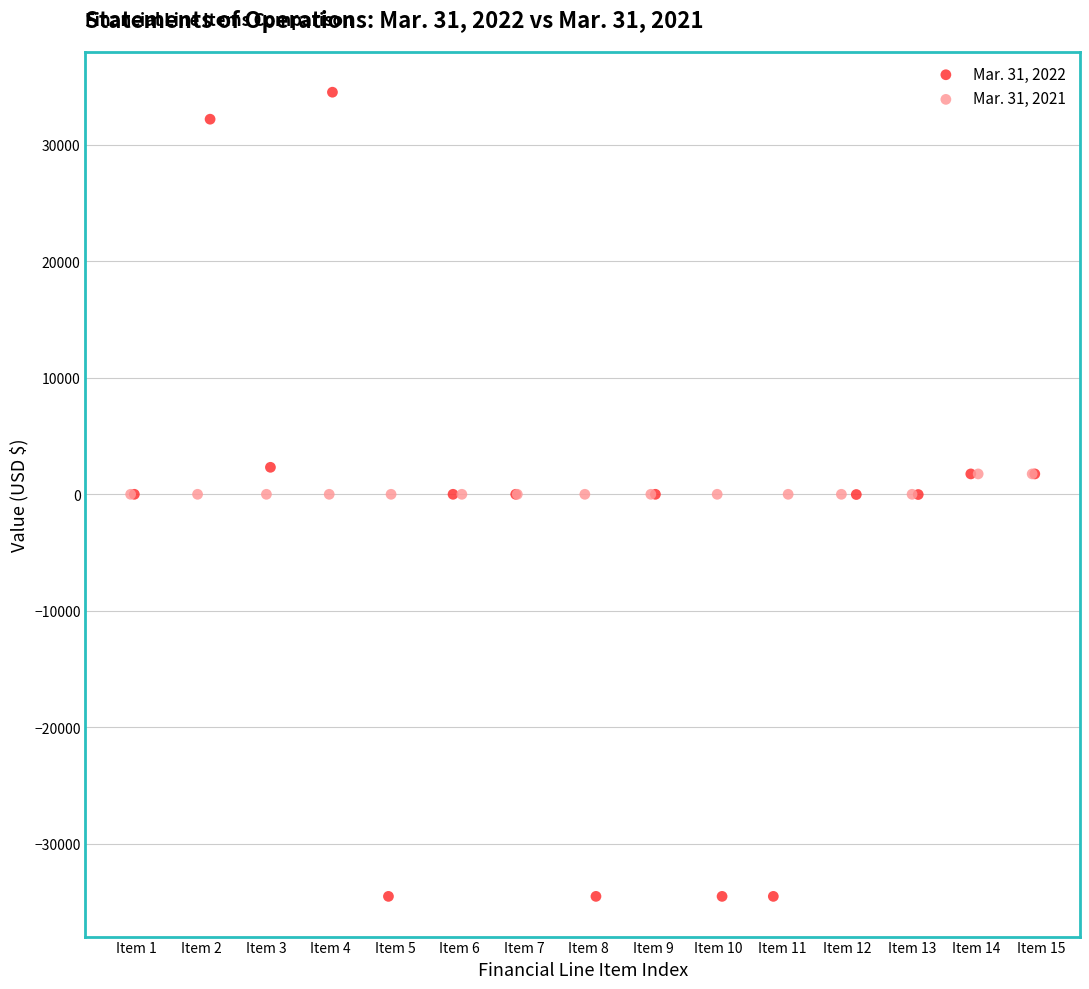

Which series contains the lowest Y value?

Mar. 31, 2022